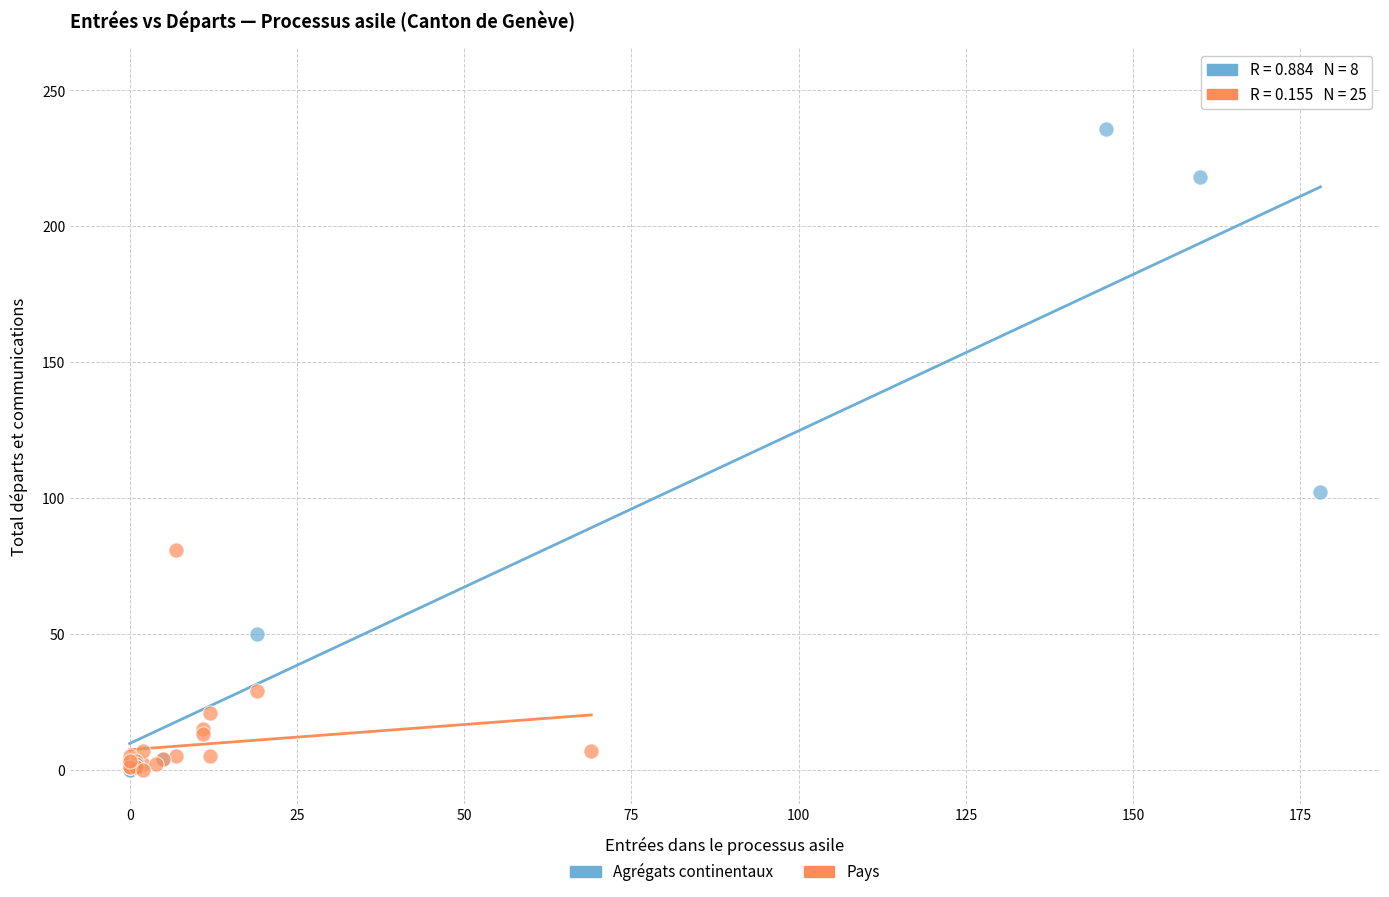

Which series has the widest spread of Y values?

Agrégats continentaux